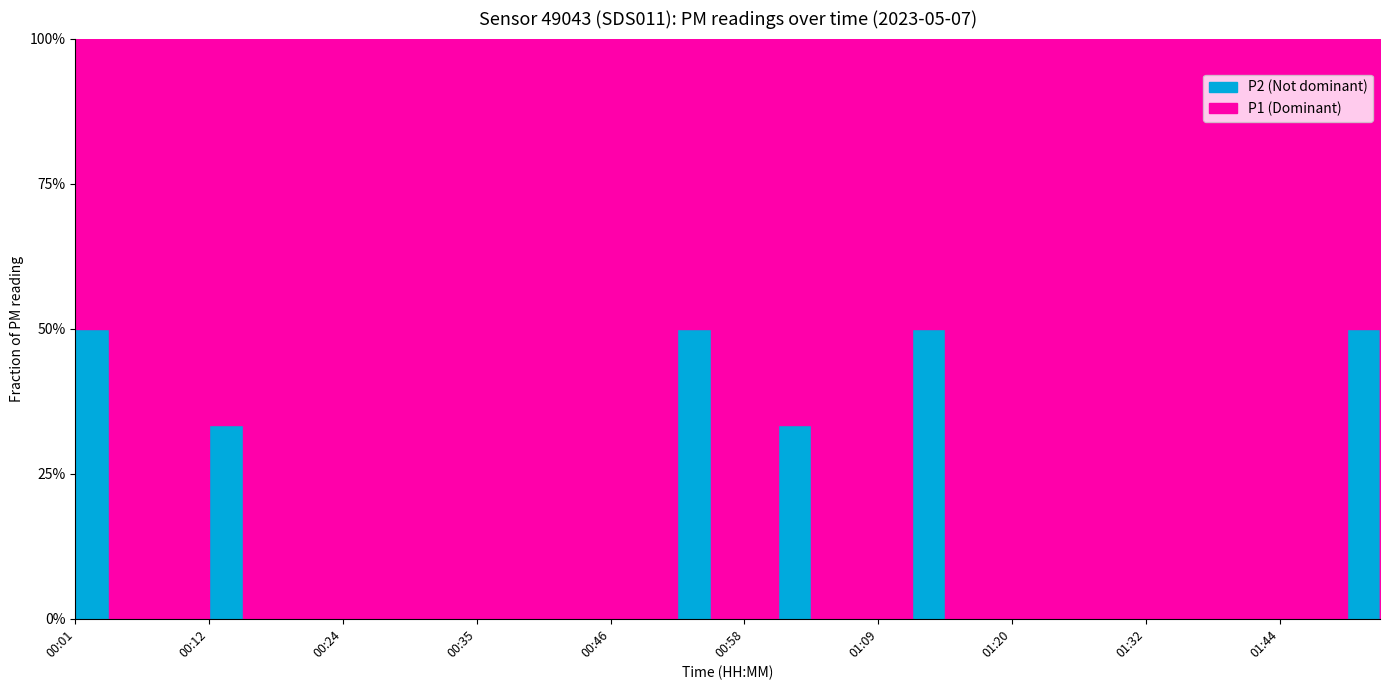

What is the label of the 9th point from the left?

00:24